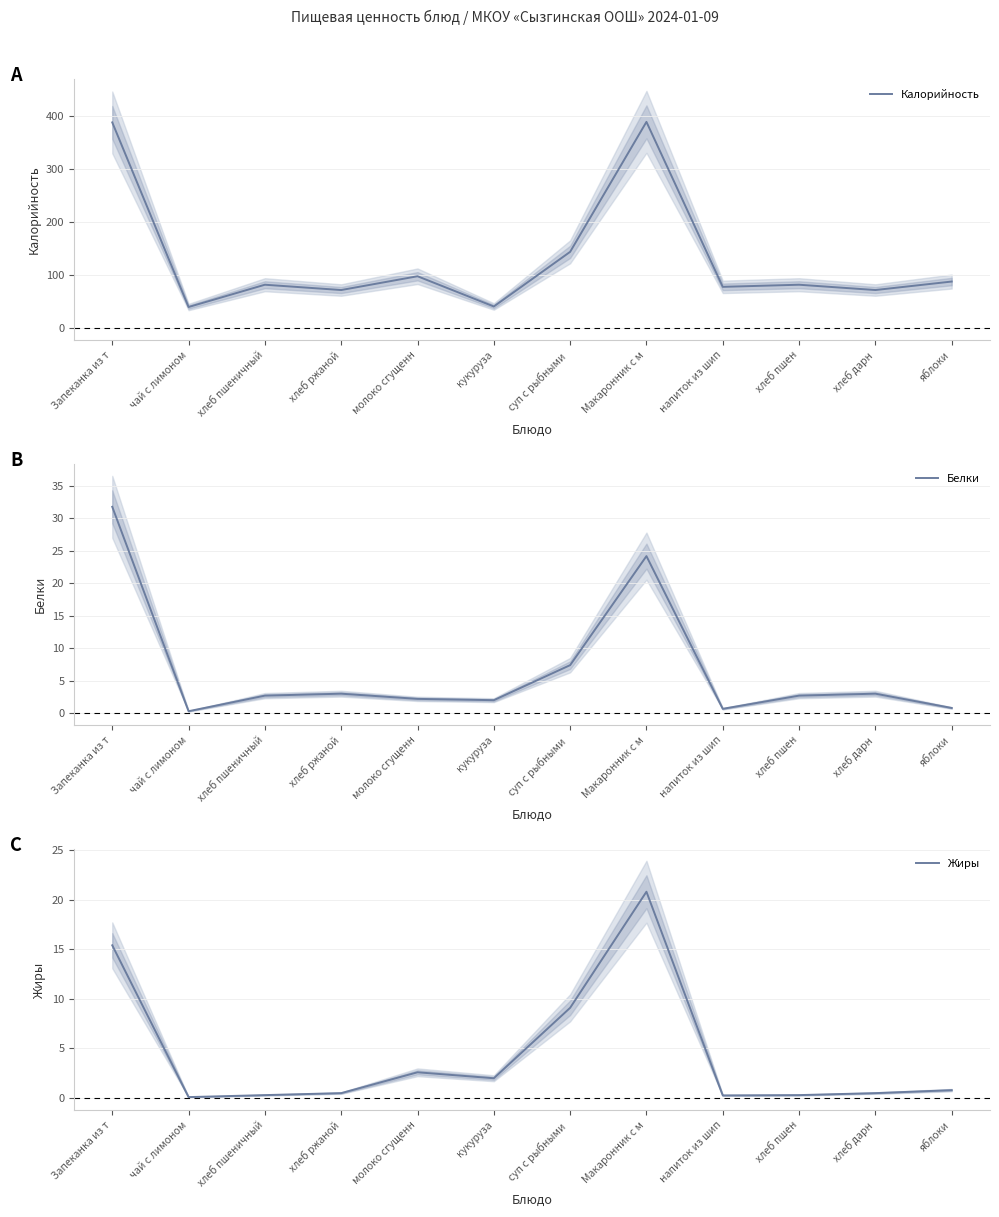

Where is Калорийность nearest to the value 214?

суп с рыбными 